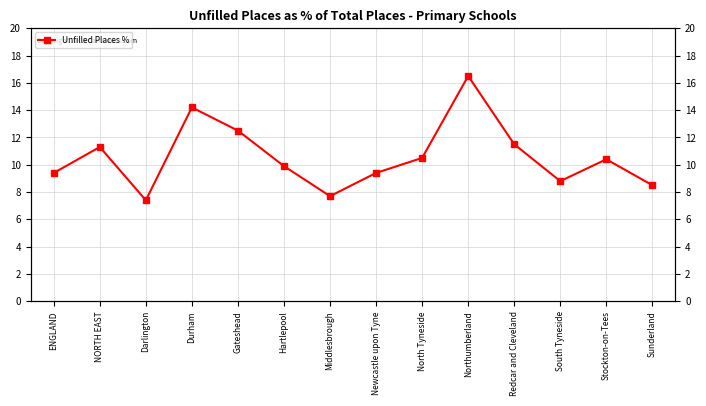

What is the change in value from Gateshead to Northumberland?

+4.0